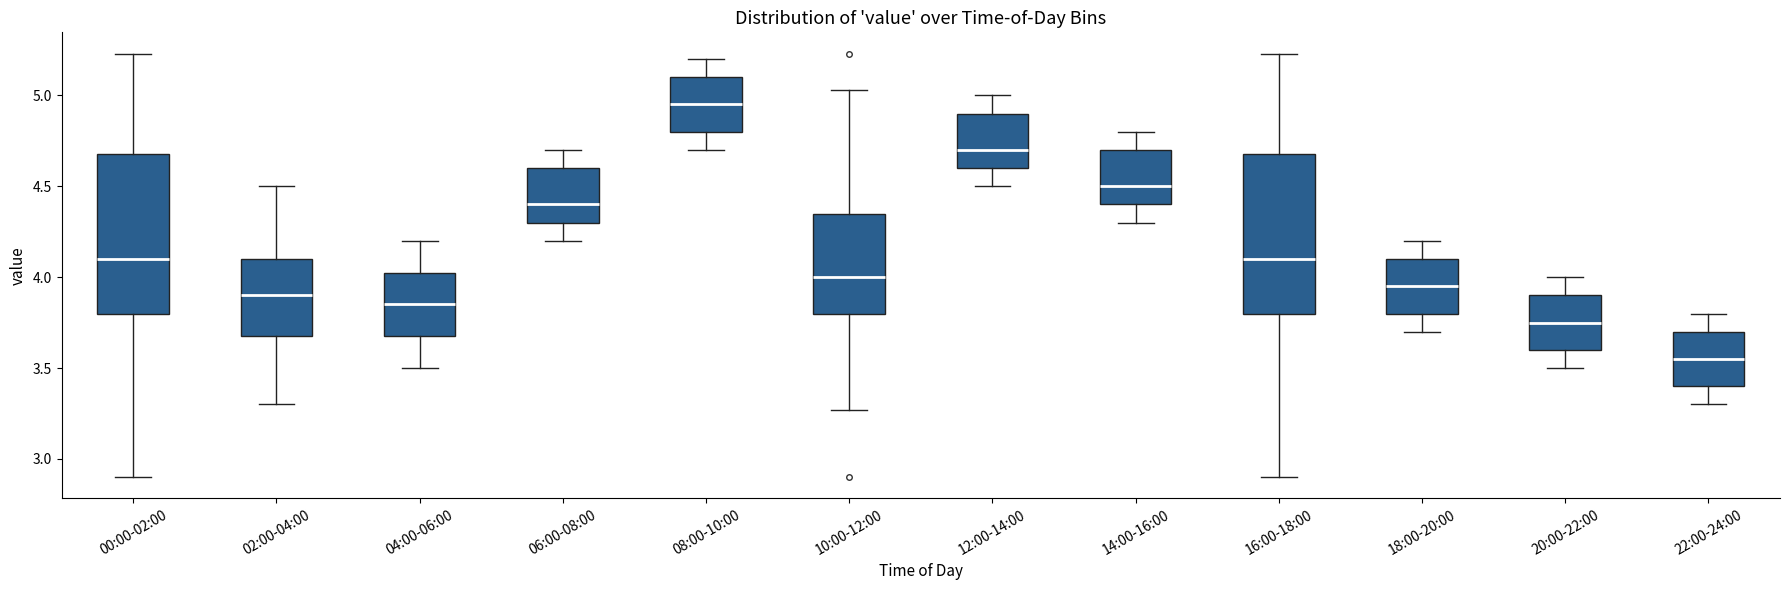

Reading left to right, transcribe this box plot: for each box, give where its median line is, the range the box spans, and where its two whiskers end, as read against the y-axis. The values are not printed on the chart, so give them approximately, as read against the axis.

00:00-02:00: median 4.10, box 3.80 to 4.70, whiskers 2.90 to 5.25
02:00-04:00: median 3.90, box 3.70 to 4.10, whiskers 3.30 to 4.50
04:00-06:00: median 3.85, box 3.70 to 4.05, whiskers 3.50 to 4.20
06:00-08:00: median 4.40, box 4.30 to 4.60, whiskers 4.20 to 4.70
08:00-10:00: median 4.95, box 4.80 to 5.10, whiskers 4.70 to 5.20
10:00-12:00: median 4.00, box 3.80 to 4.35, whiskers 3.25 to 5.05
12:00-14:00: median 4.70, box 4.60 to 4.90, whiskers 4.50 to 5.00
14:00-16:00: median 4.50, box 4.40 to 4.70, whiskers 4.30 to 4.80
16:00-18:00: median 4.10, box 3.80 to 4.70, whiskers 2.90 to 5.25
18:00-20:00: median 3.95, box 3.80 to 4.10, whiskers 3.70 to 4.20
20:00-22:00: median 3.75, box 3.60 to 3.90, whiskers 3.50 to 4.00
22:00-24:00: median 3.55, box 3.40 to 3.70, whiskers 3.30 to 3.80